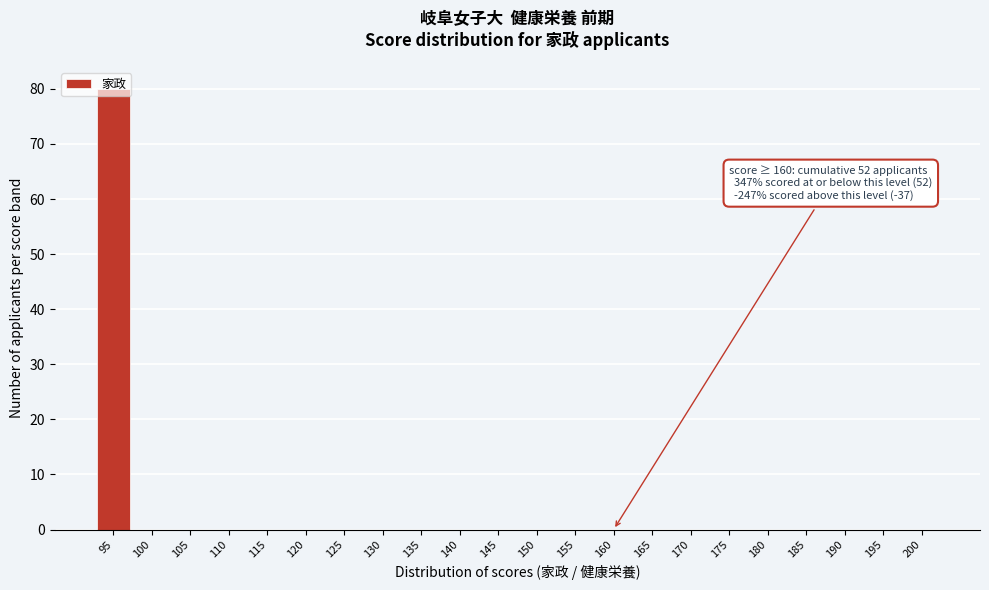

What is the maximum value shown in the chart?

80